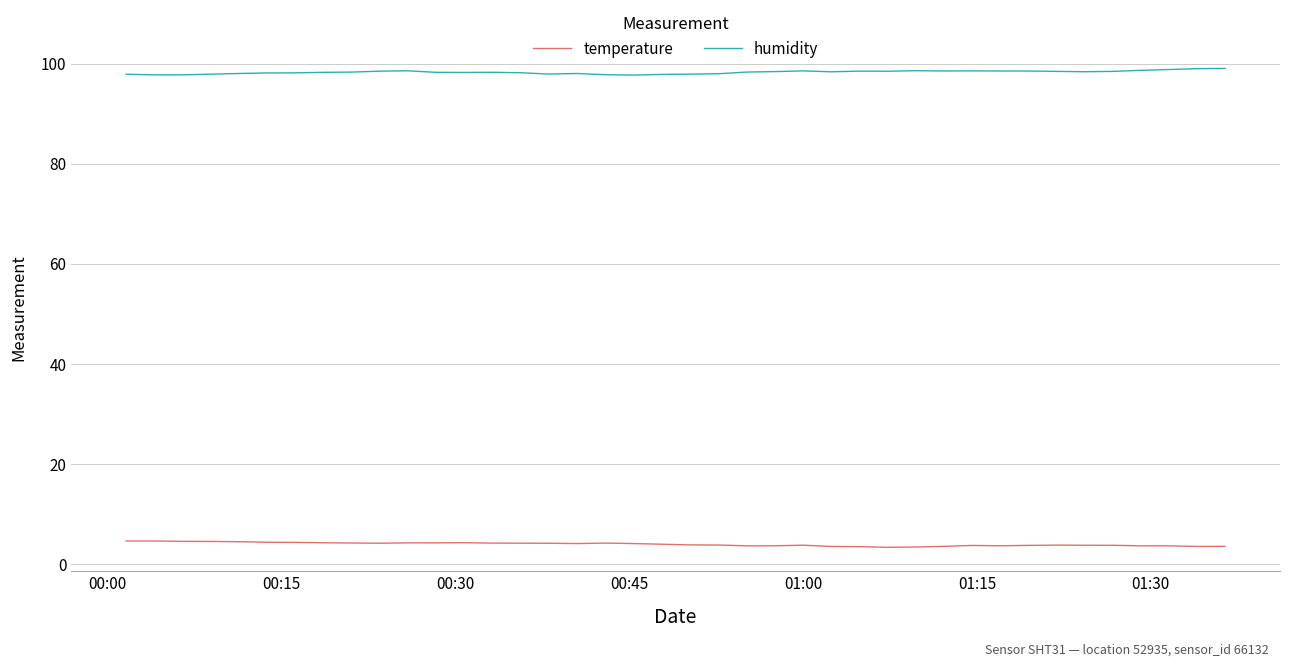

How many lines are shown in the chart?

2